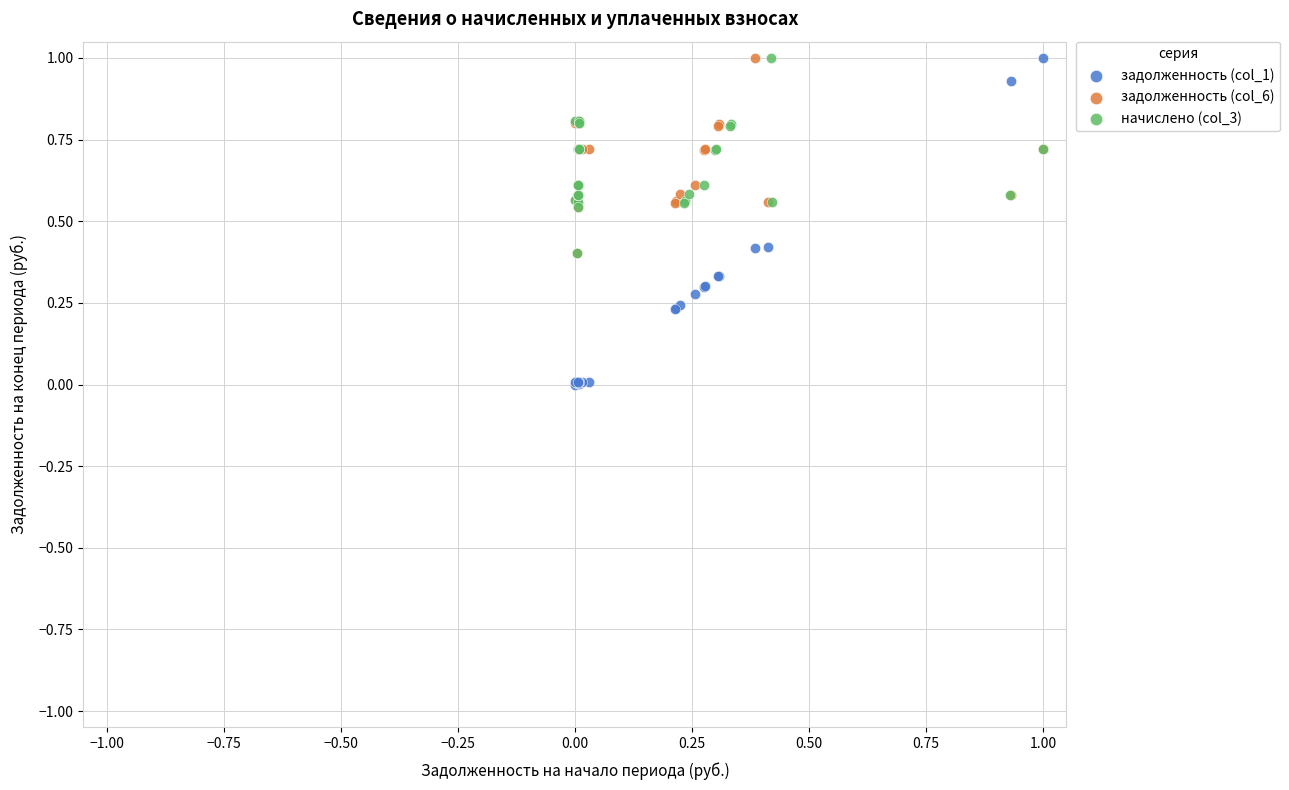

Which series has the largest Y range (max minus min)?

задолженность (col_1)